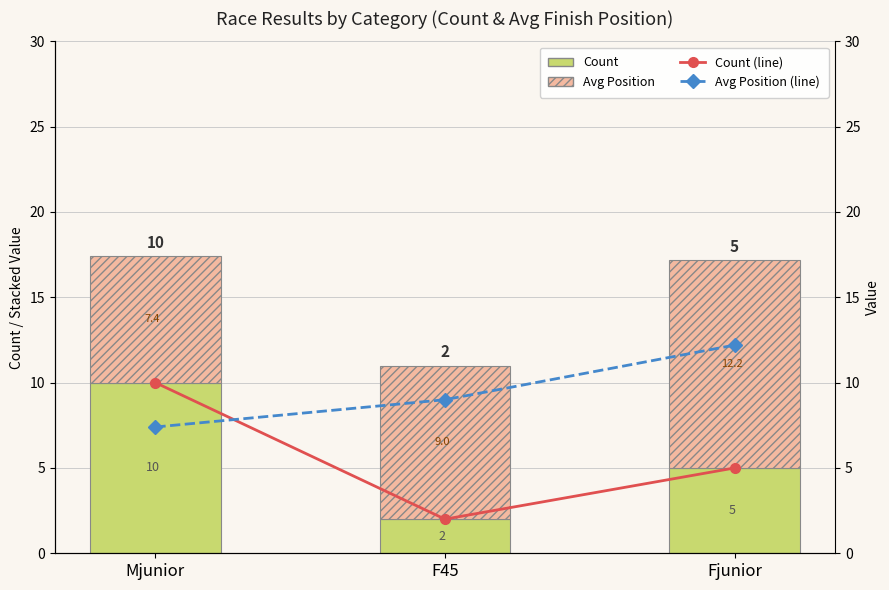

What position from the right is Mjunior?

3